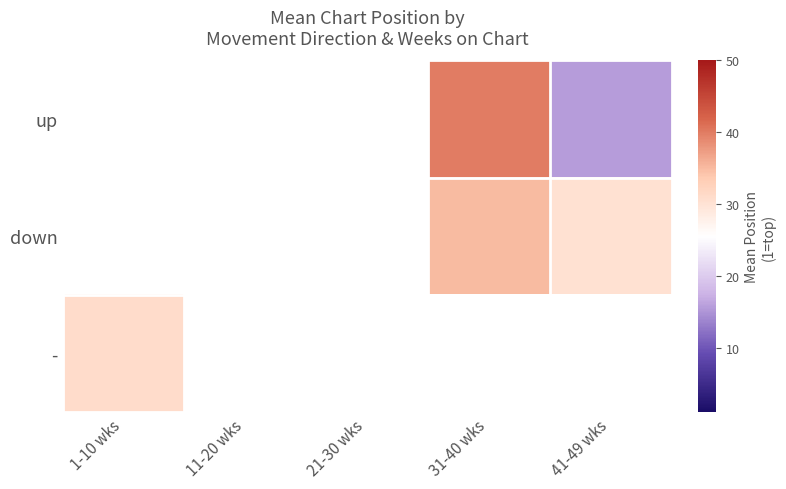

Which category has the lowest value in the - series?

1-10 wks